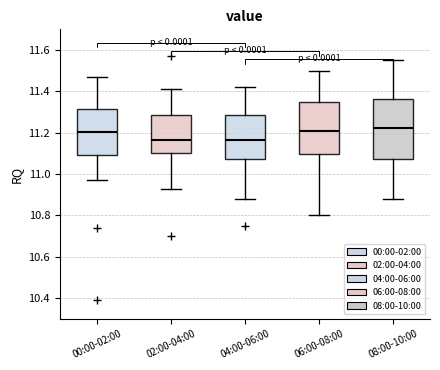

Reading left to right, read every box against the y-axis: the position of its median line, the range the box covers, and the ends of its whiskers. The values are not printed on the chart, so give them approximately, as read against the axis.

00:00-02:00: median 11.20, box 11.10 to 11.32, whiskers 10.98 to 11.48
02:00-04:00: median 11.16, box 11.10 to 11.28, whiskers 10.94 to 11.42
04:00-06:00: median 11.16, box 11.08 to 11.28, whiskers 10.88 to 11.42
06:00-08:00: median 11.22, box 11.10 to 11.36, whiskers 10.80 to 11.50
08:00-10:00: median 11.22, box 11.08 to 11.36, whiskers 10.88 to 11.56